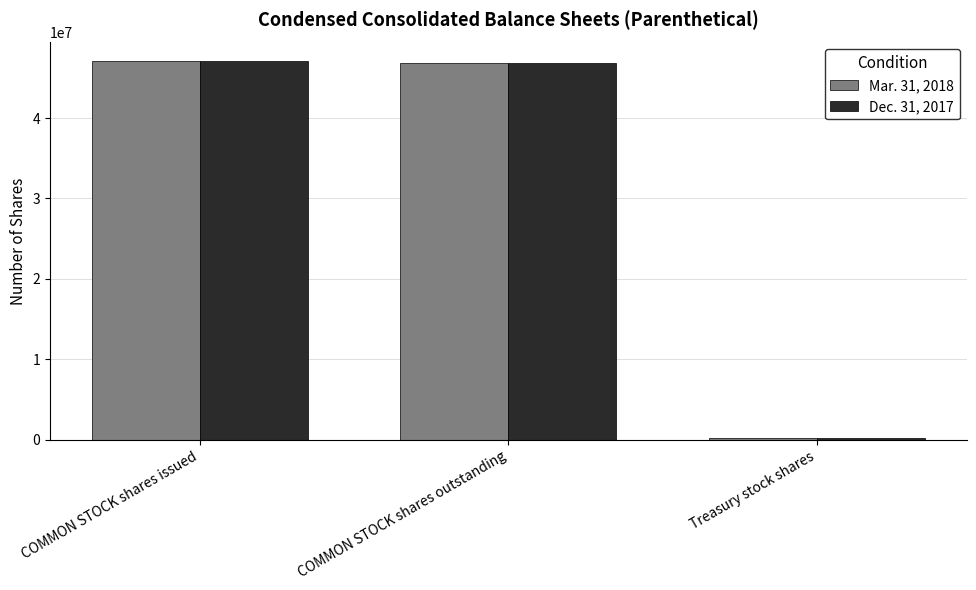

What is the difference between the Mar. 31, 2018 values at COMMON STOCK shares issued and Treasury stock shares?

46803791